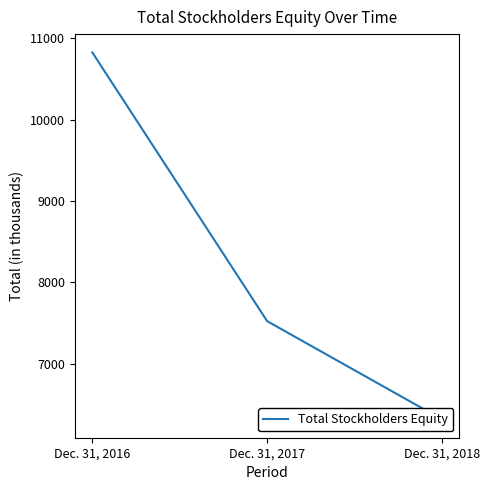

Rank the categories by value from lowest to highest.

Dec. 31, 2018, Dec. 31, 2017, Dec. 31, 2016